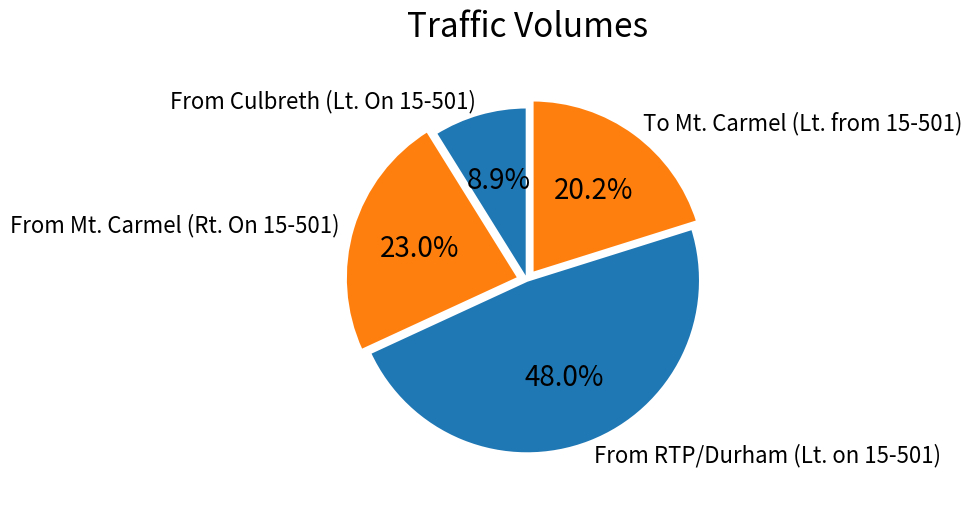

How many segments does this pie chart have?

4